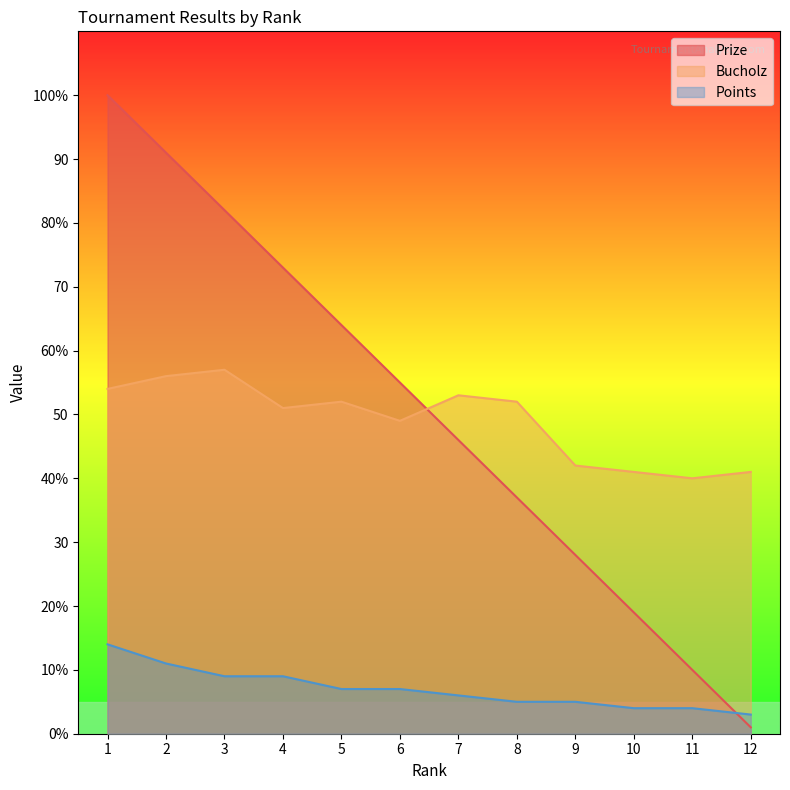

Which category has the highest value across all series?

1